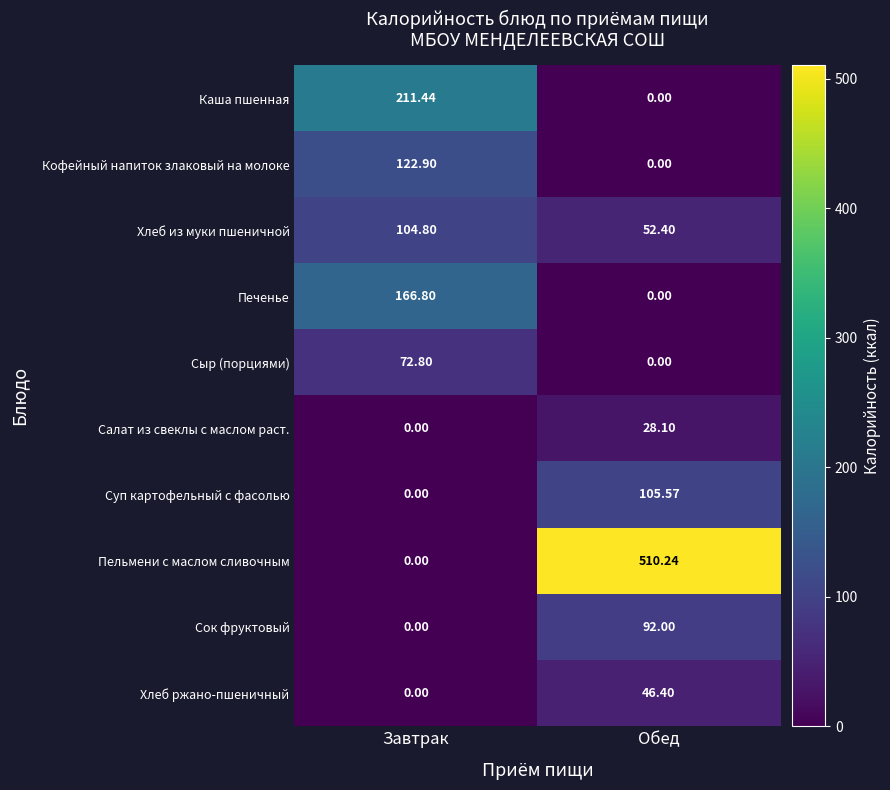

Which series has the largest total across all categories?

Пельмени с маслом сливочным